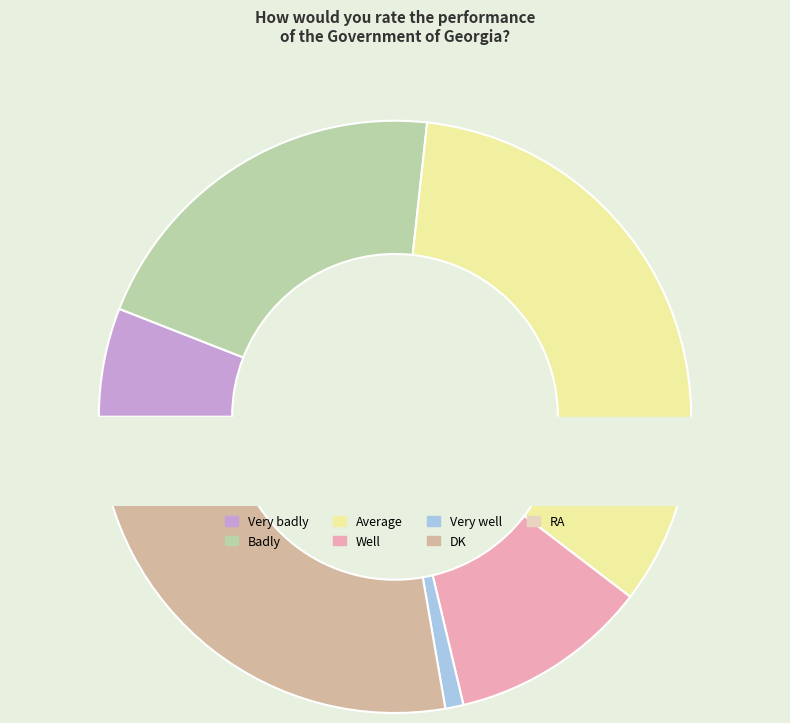

What is the ratio of the value at Well to the value at Very badly?

1.8